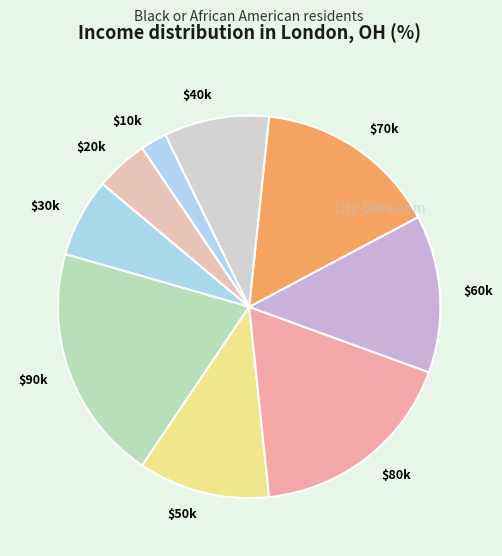

How many slices are in this pie chart?

9